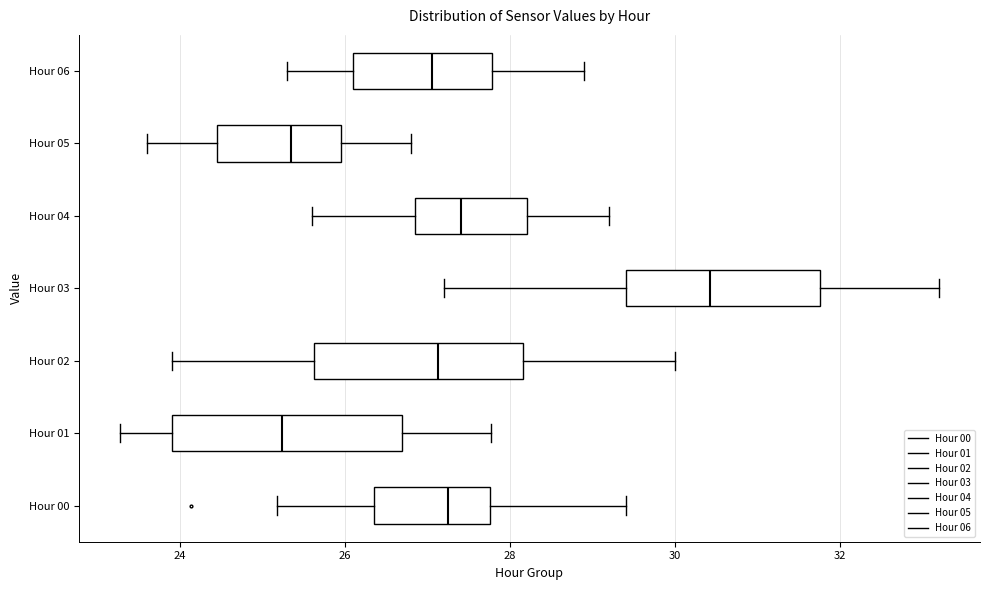

Where is the right edge of the box for Hour 01 on the x-axis? The values are not printed on the chart, so give them approximately, as read against the axis.

26.6